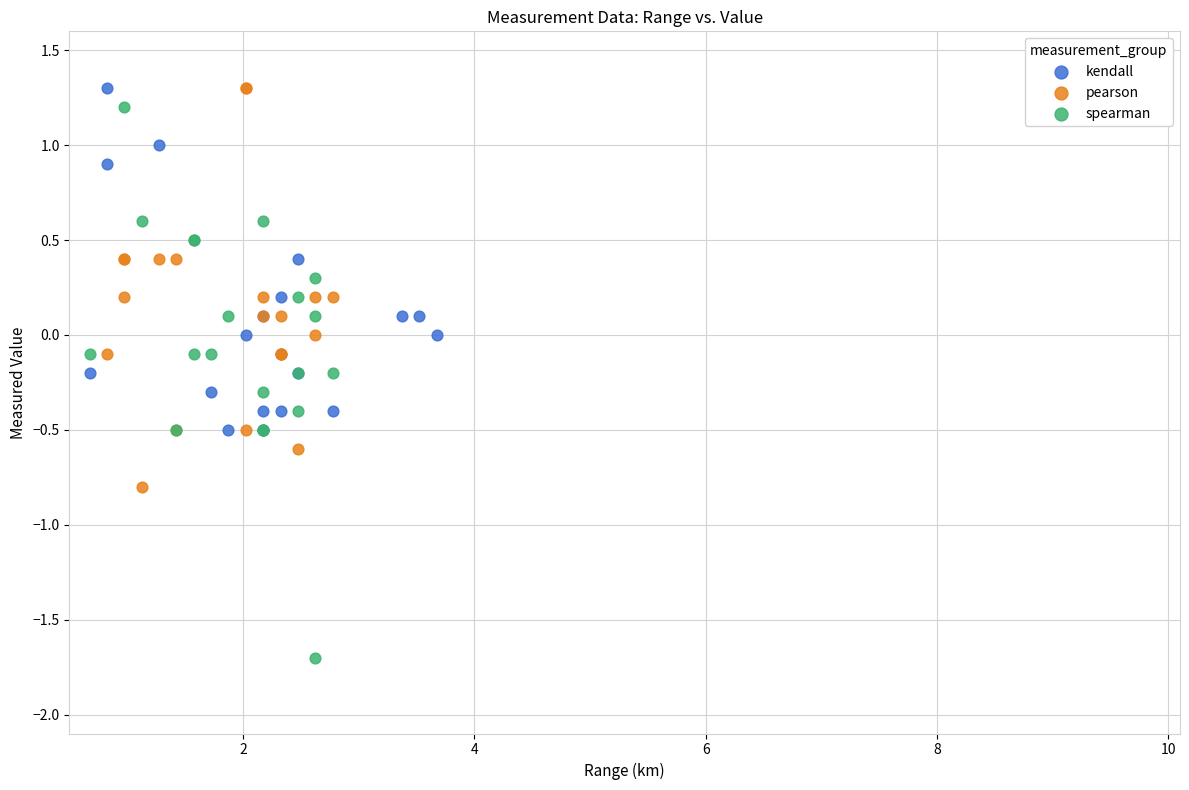

What are all the series names shown in the legend?

kendall, pearson, spearman